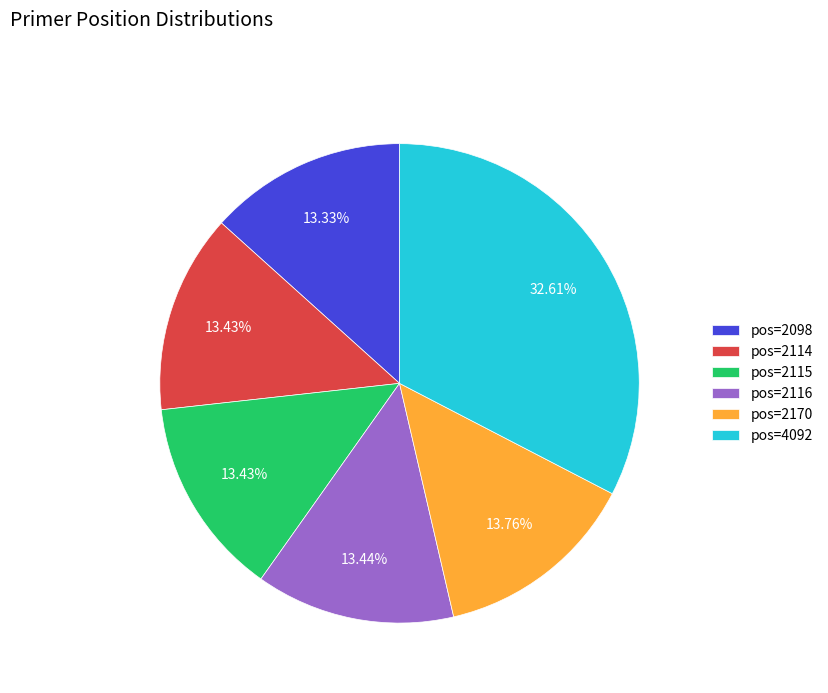

Approximately how many times larger is the value at pos=2115 compared to pos=2170?

1.0